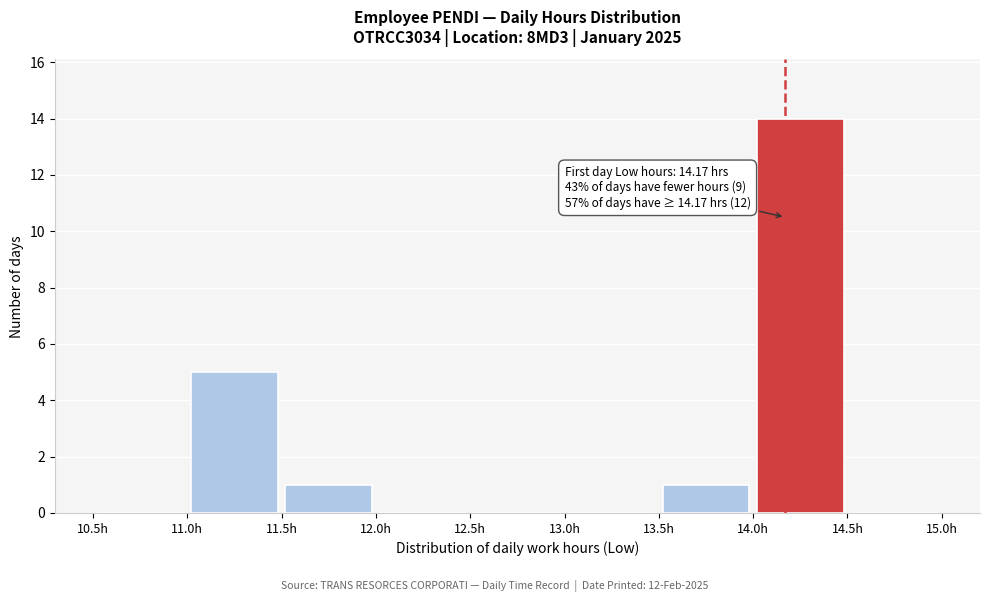

Which range on the x-axis has the tallest bar?

14.0 to 14.5